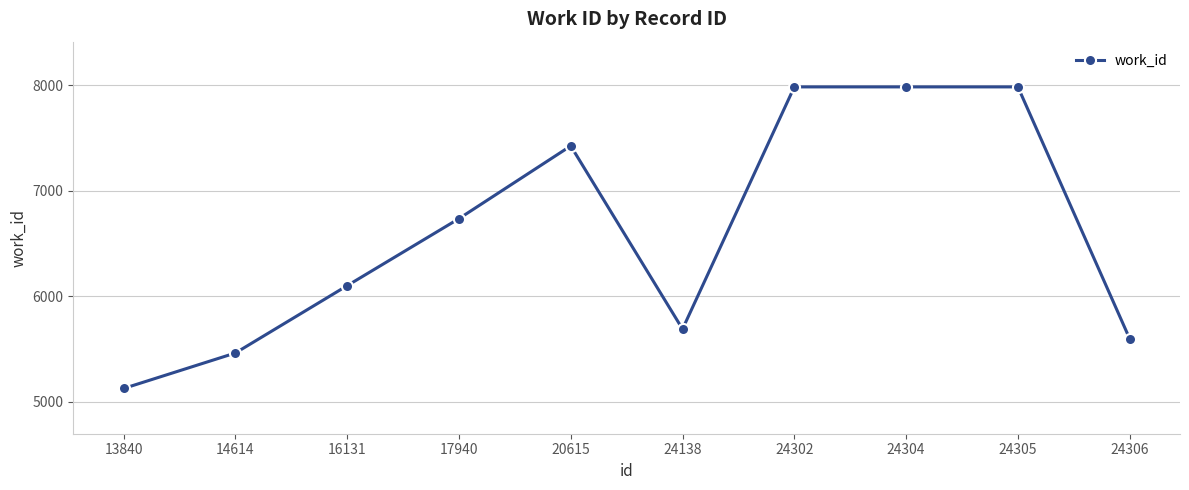

What is the change in value from 24305 to 24306?

-2386